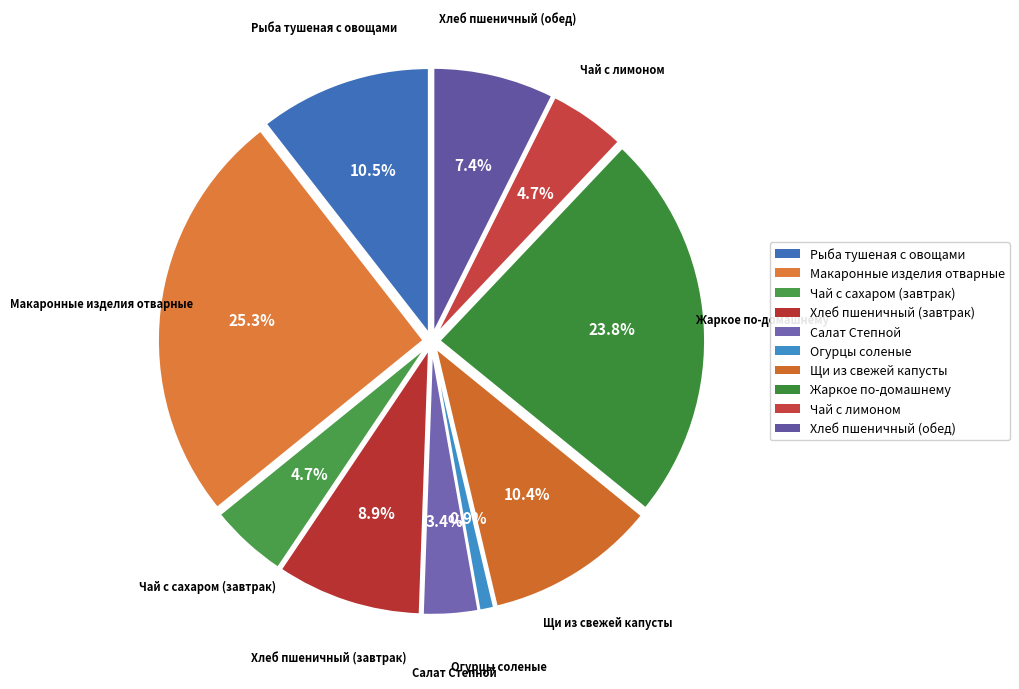

How many slices are in this pie chart?

10